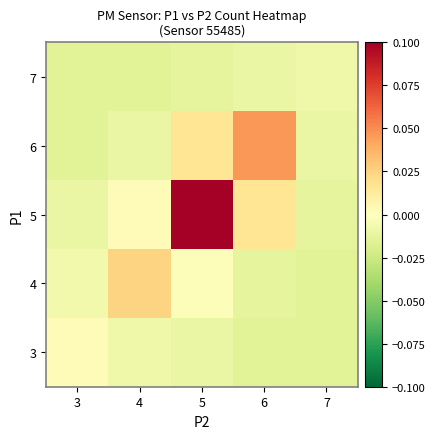

Which category has the lowest value across all series?

6